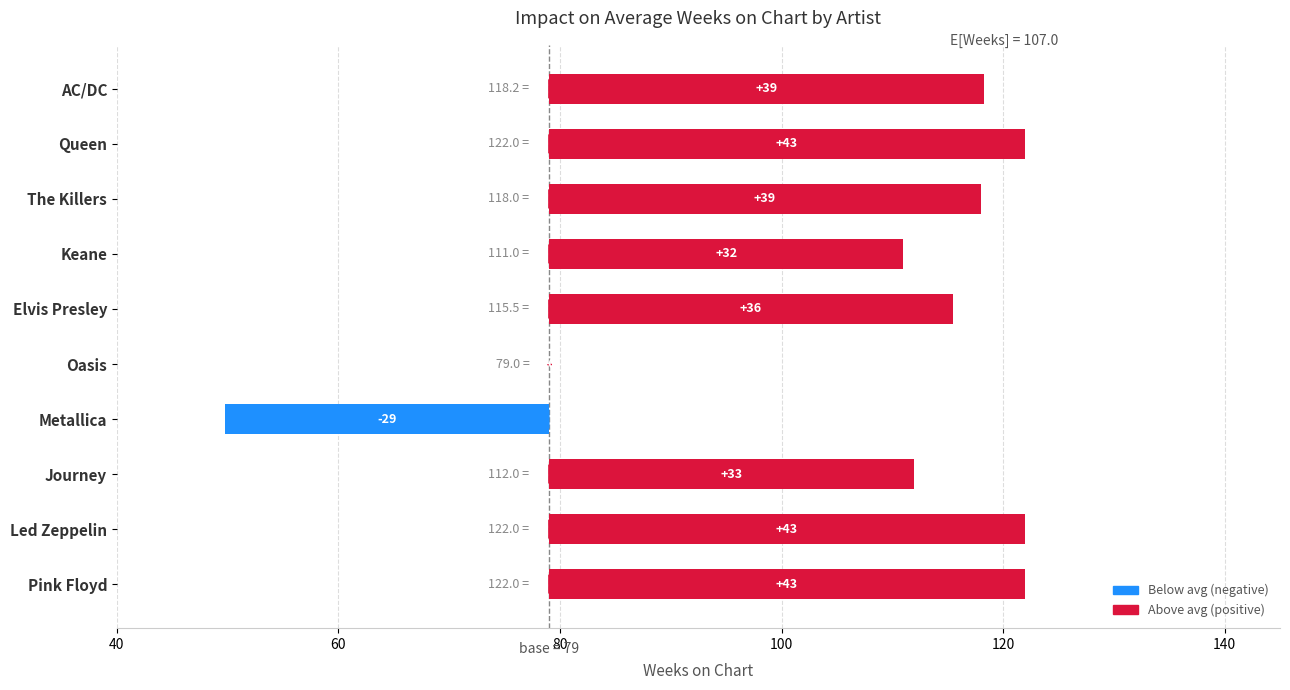

How many series are shown in this chart?

1